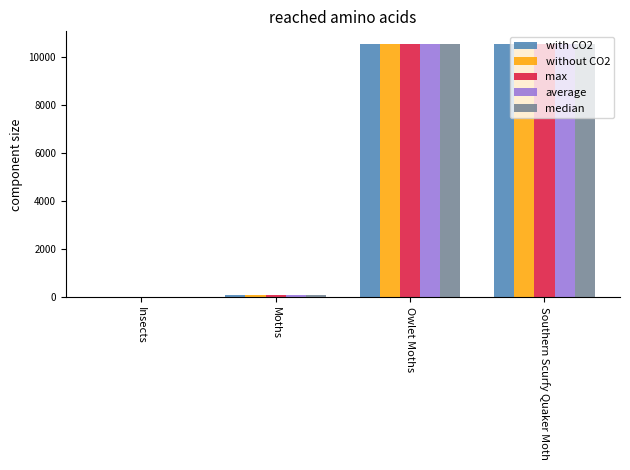

Is the value of with CO2 at Southern Scurfy Quaker Moth greater than the value of median at Moths?

Yes